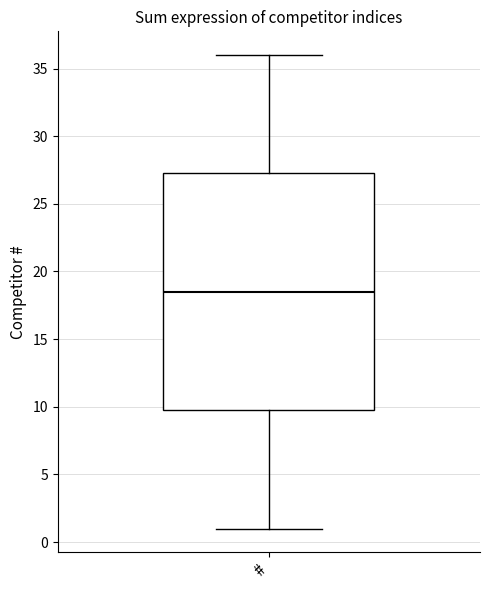

Transcribe this box plot: give where the median line is, the range the box spans, and where the two whiskers end, as read against the y-axis. The values are not printed on the chart, so give them approximately, as read against the axis.

median 18.5, box 10.0 to 27.5, whiskers 1.0 to 36.0